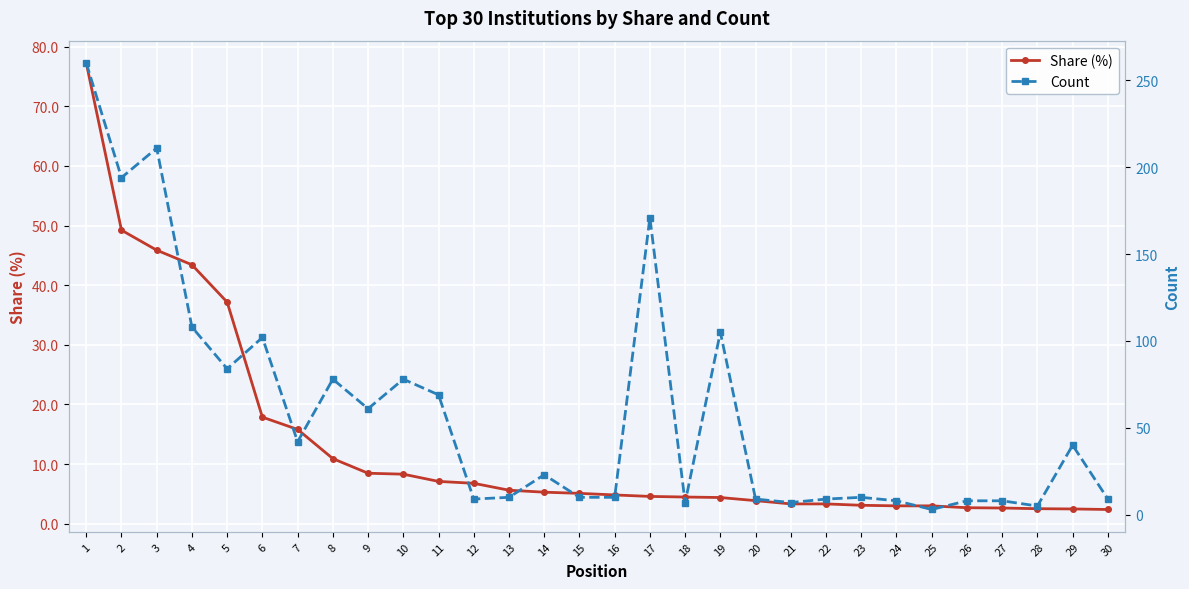

Which series has the largest total across all categories?

Count